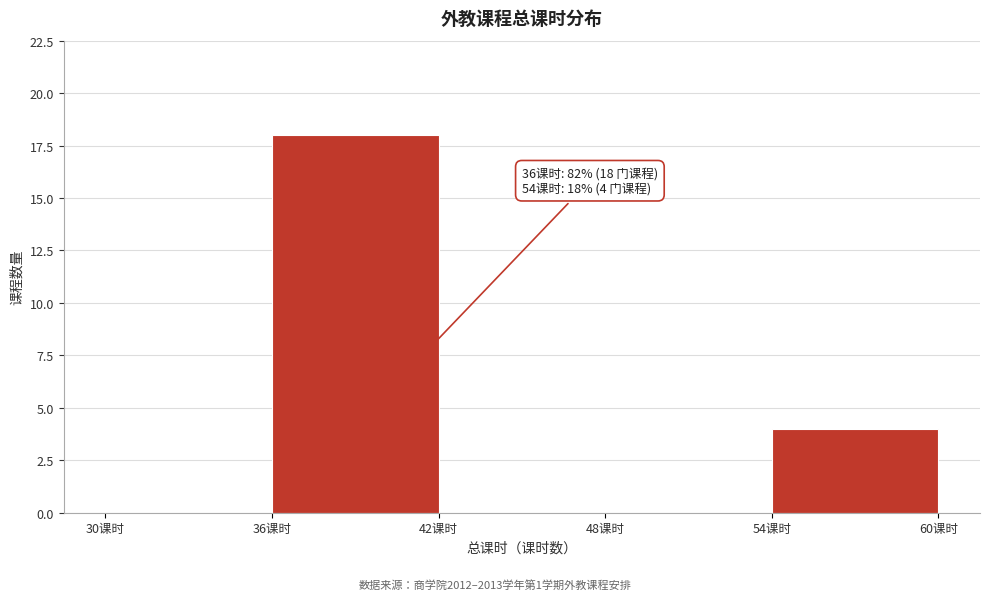

Which range on the x-axis has the tallest bar?

36 to 42